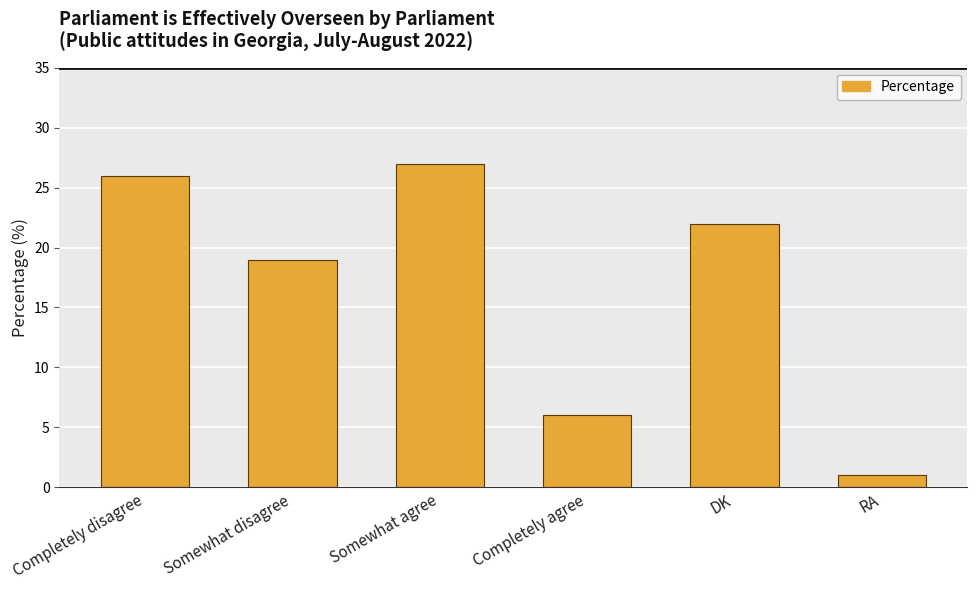

Count the number of categories in the chart.

6